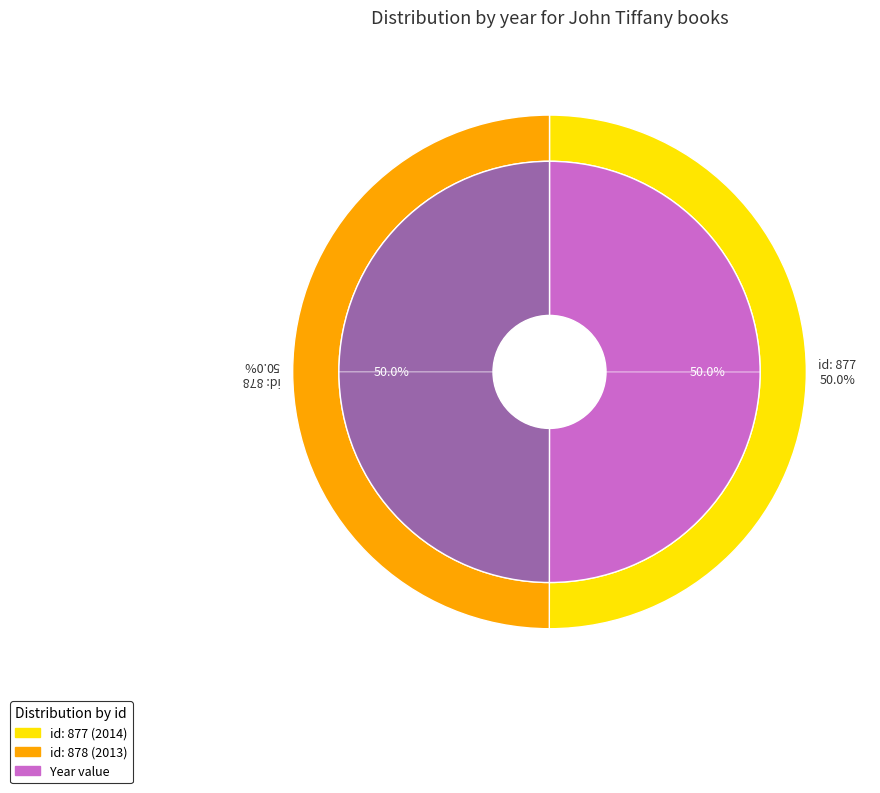

How many segments does this pie chart have?

2